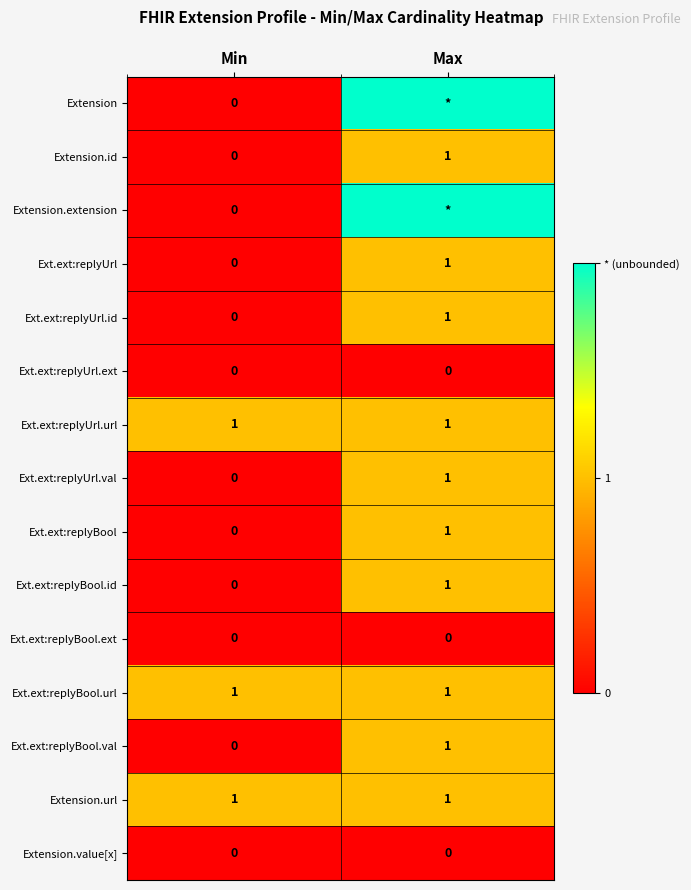

Rank the categories by Extension.id value from highest to lowest.

Max, Min